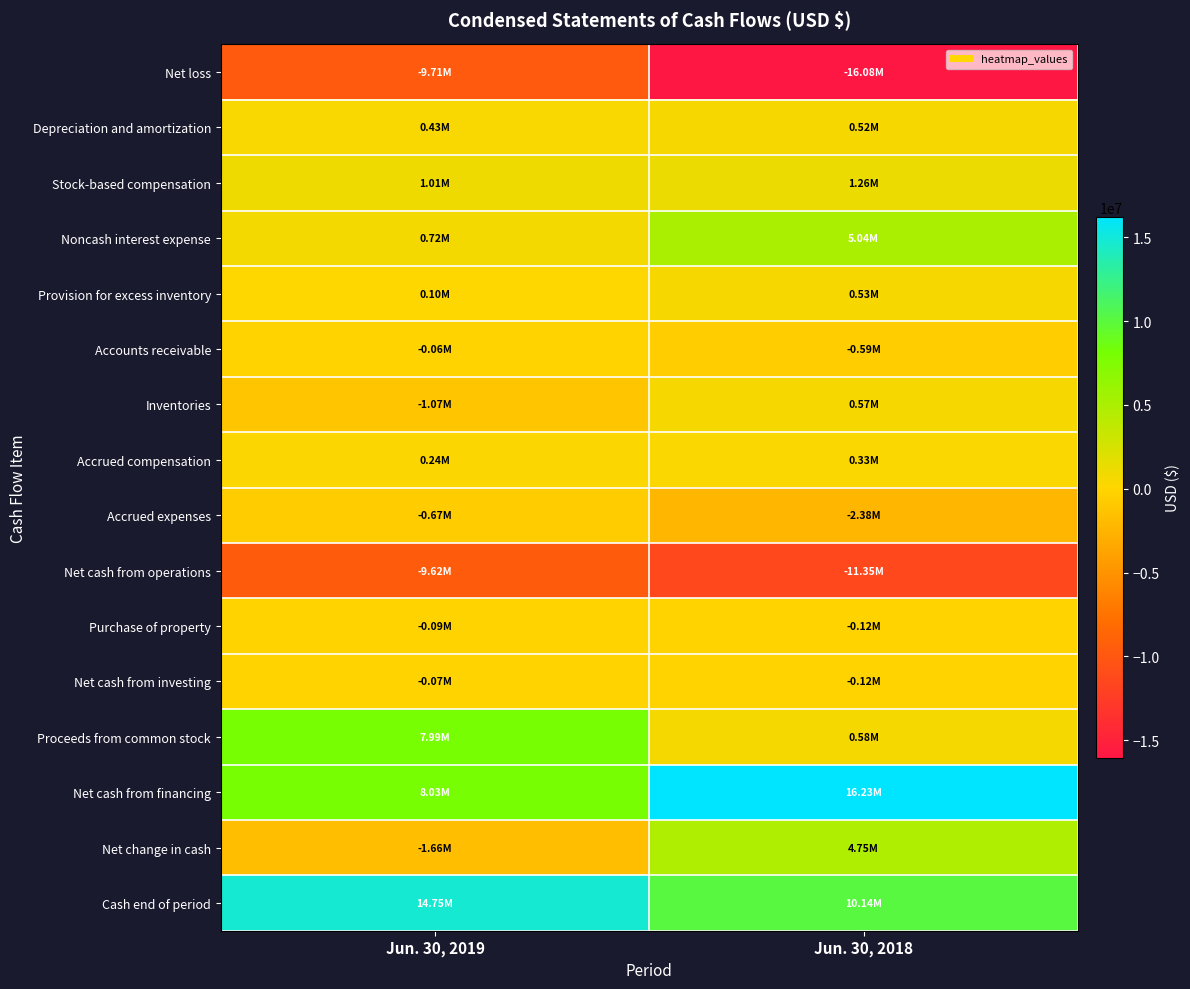

At which category does the chart reach its minimum across all series?

Jun. 30, 2018